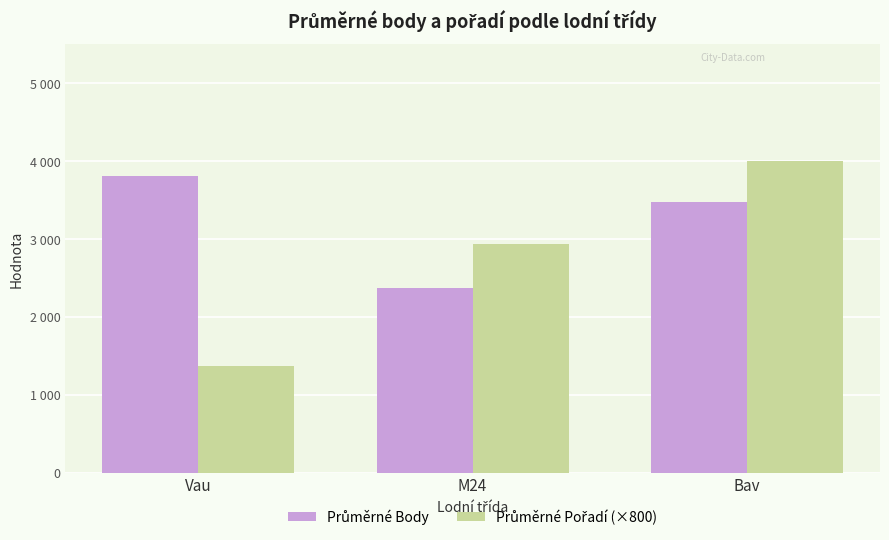

Does the chart contain any negative values?

No